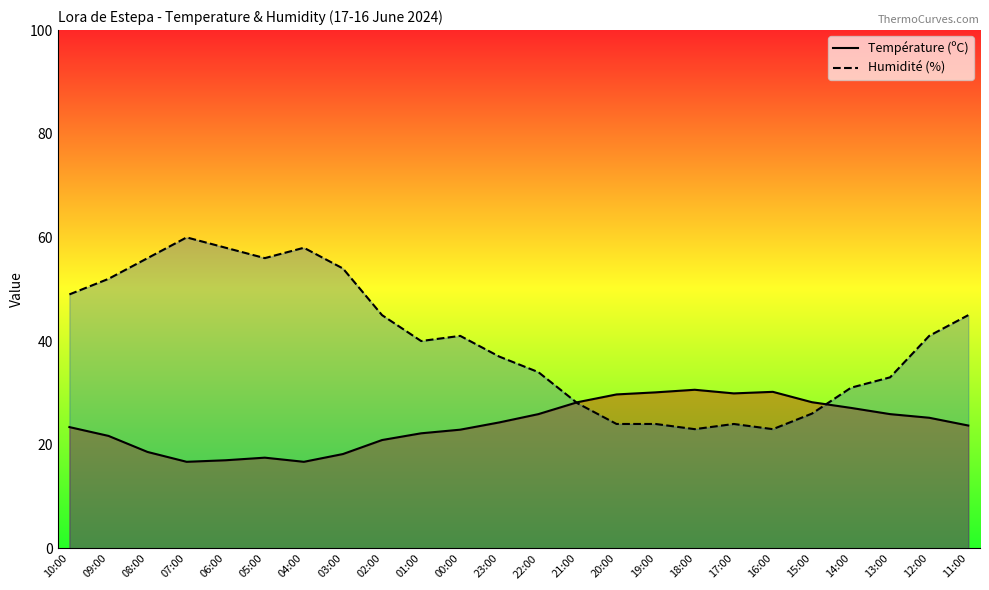

The Température (ºC) series shows 28.2 at 15:00. True or false?

True